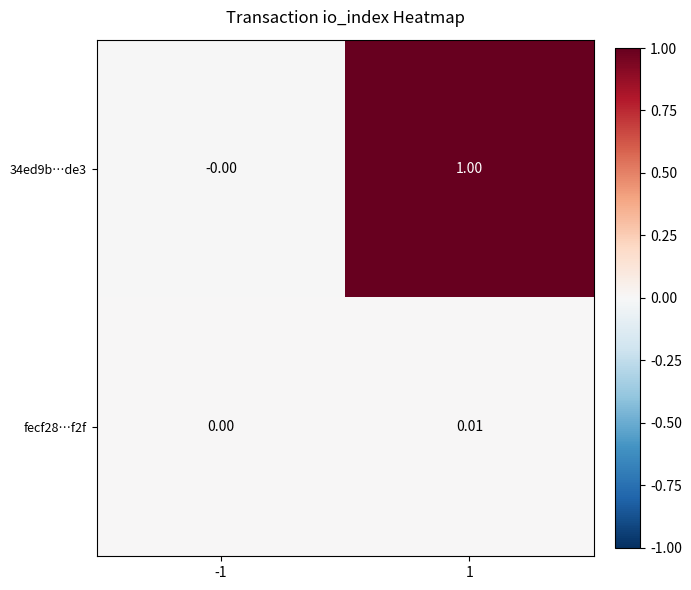

Is the value of fecf28…f2f at 1 greater than the value of 34ed9b…de3 at 1?

No